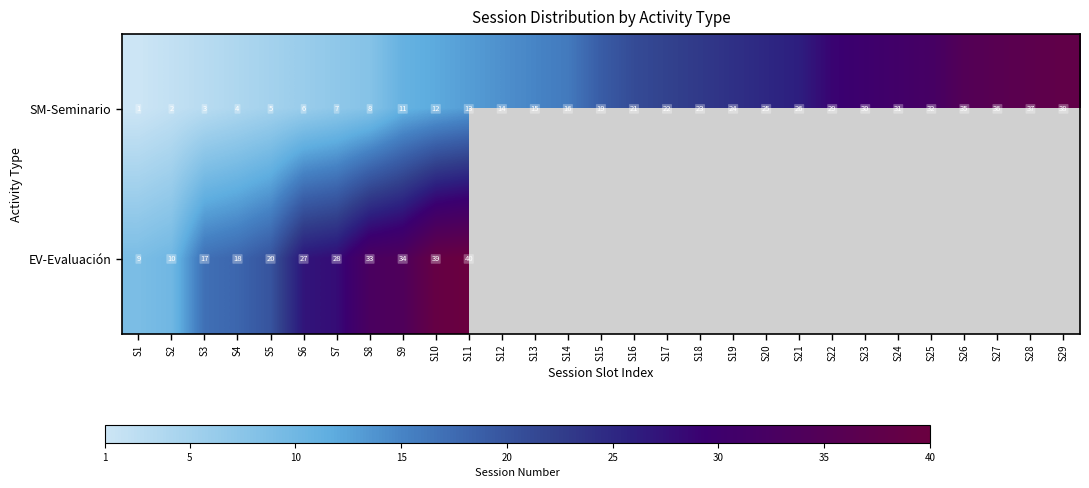

At which category is the sum across all series the highest?

S11